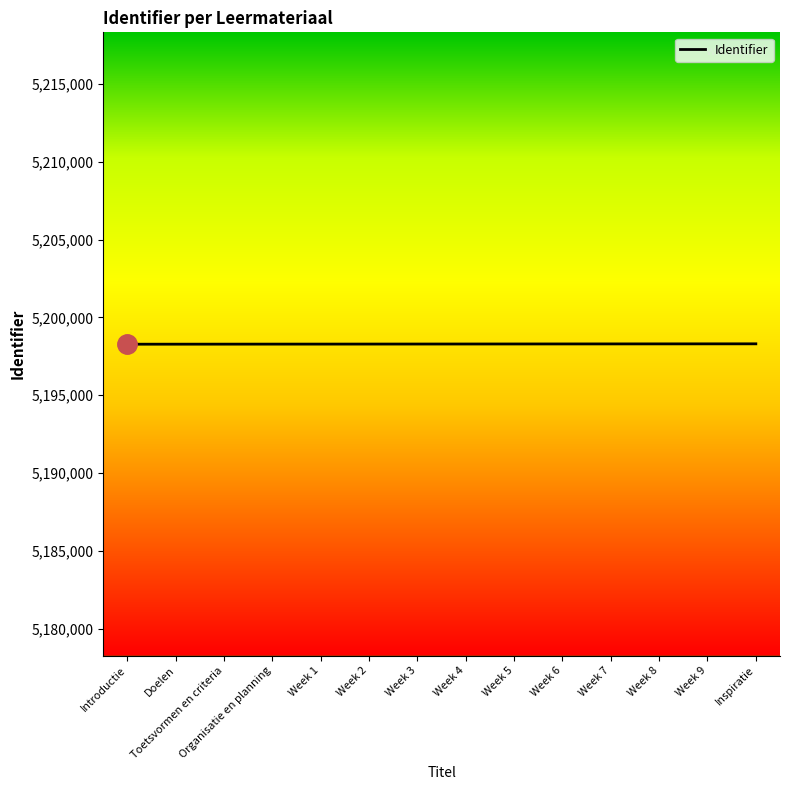

The value at Toetsvormen en criteria is 8618343. True or false?

False